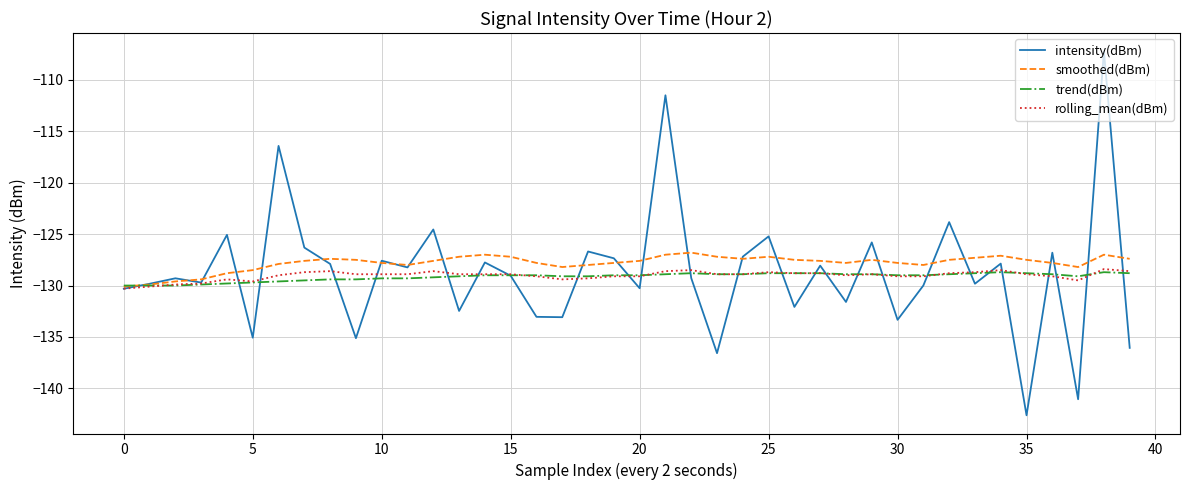

What is the minimum value for trend(dBm)?

-130.0